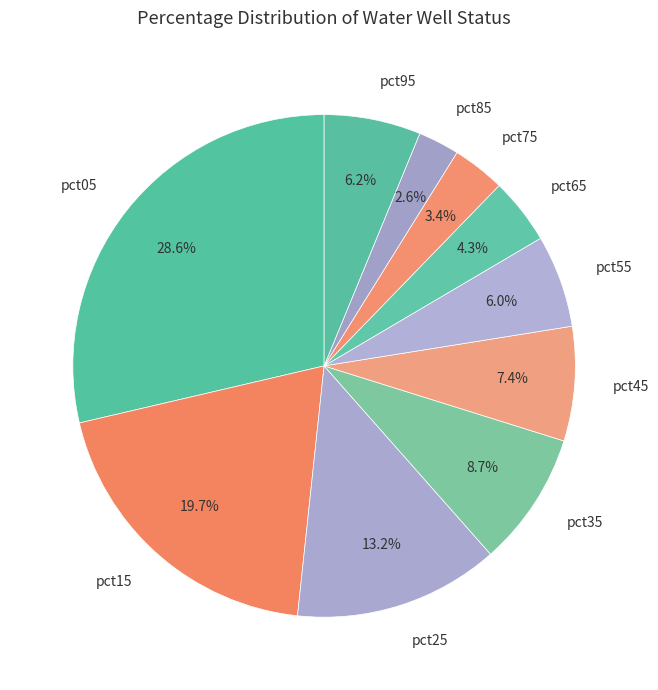

Combined, what portion of the pie is pct15 and pct85?

22.3%